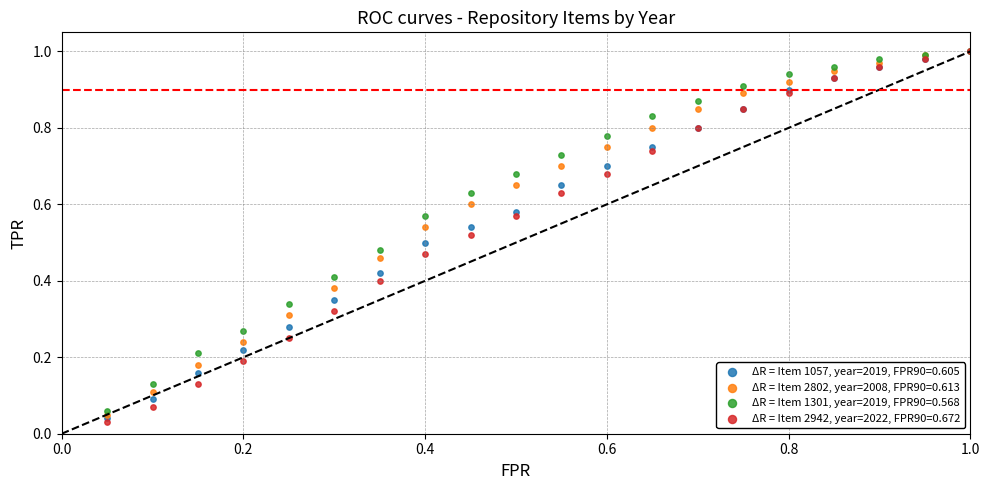

Which series contains the lowest Y value?

ΔR = Item 2942, year=2022, FPR90=0.672